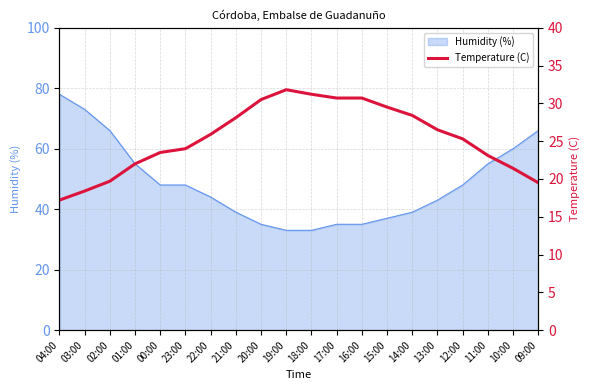

What is the maximum value for Humidity (%)?

78